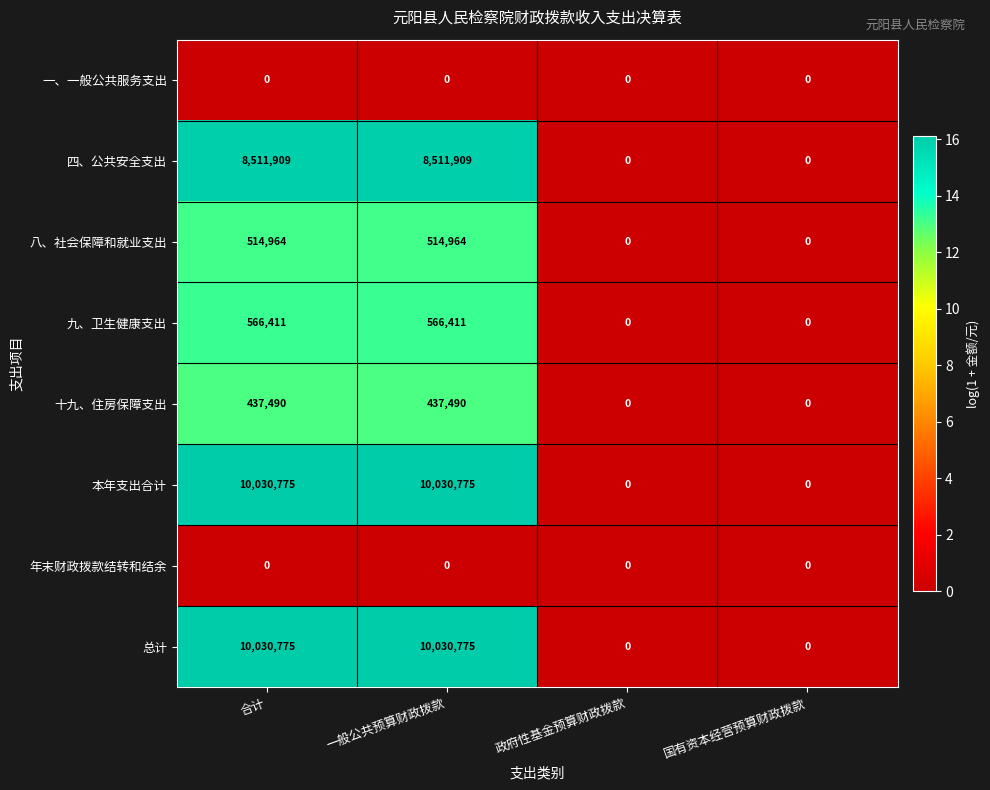

What is the difference between the 八、社会保障和就业支出 values at 政府性基金预算财政拨款 and 一般公共预算财政拨款?

514964